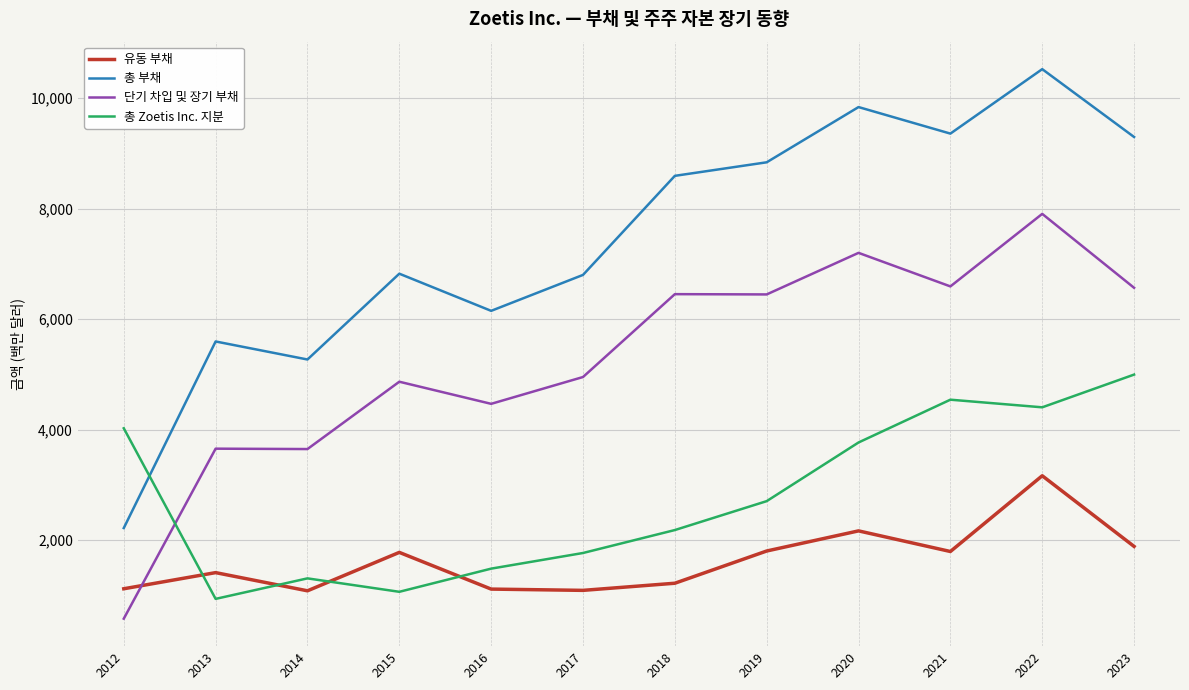

What is the sum of all 총 부채 values?

89297